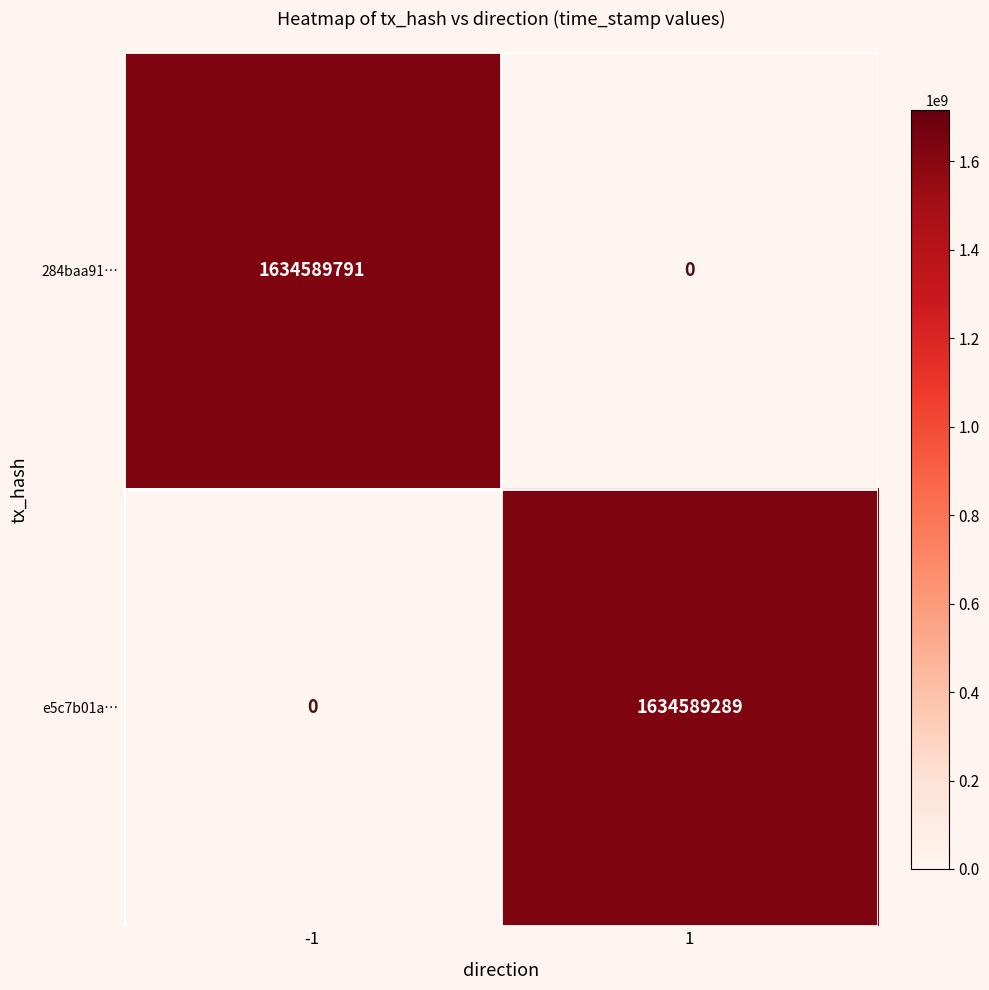

Reading left to right, what are all the values shown in this chart?

284baa91…: -1=1634589791	1=0
e5c7b01a…: -1=0	1=1634589289